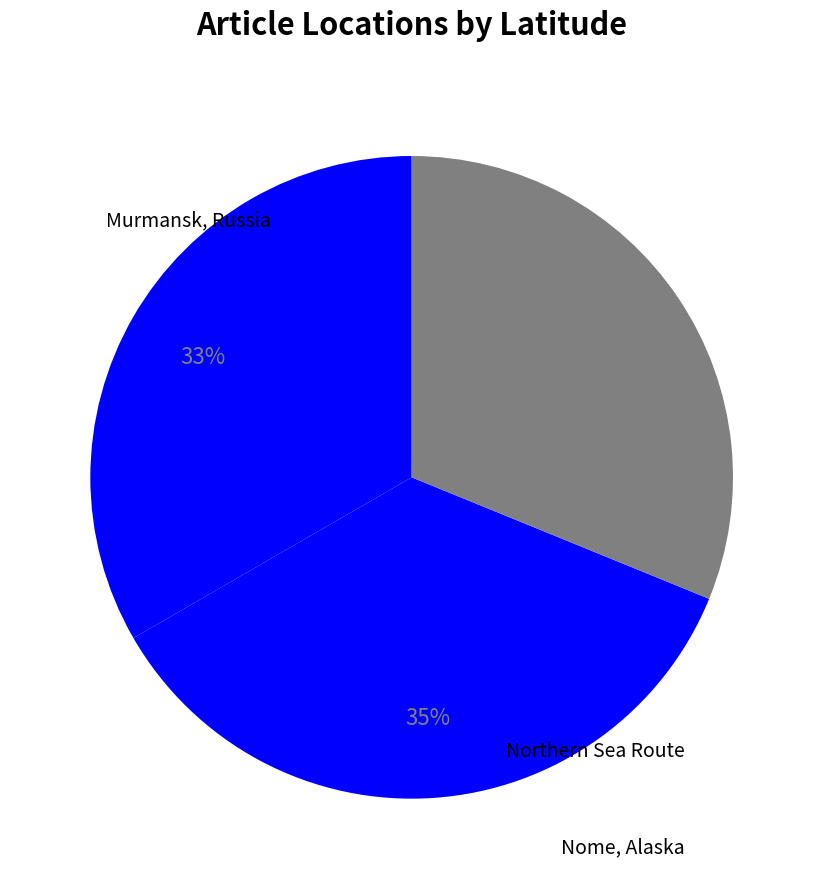

Rank the categories by value from highest to lowest.

Northern Sea Route, Murmansk, Russia, Nome, Alaska